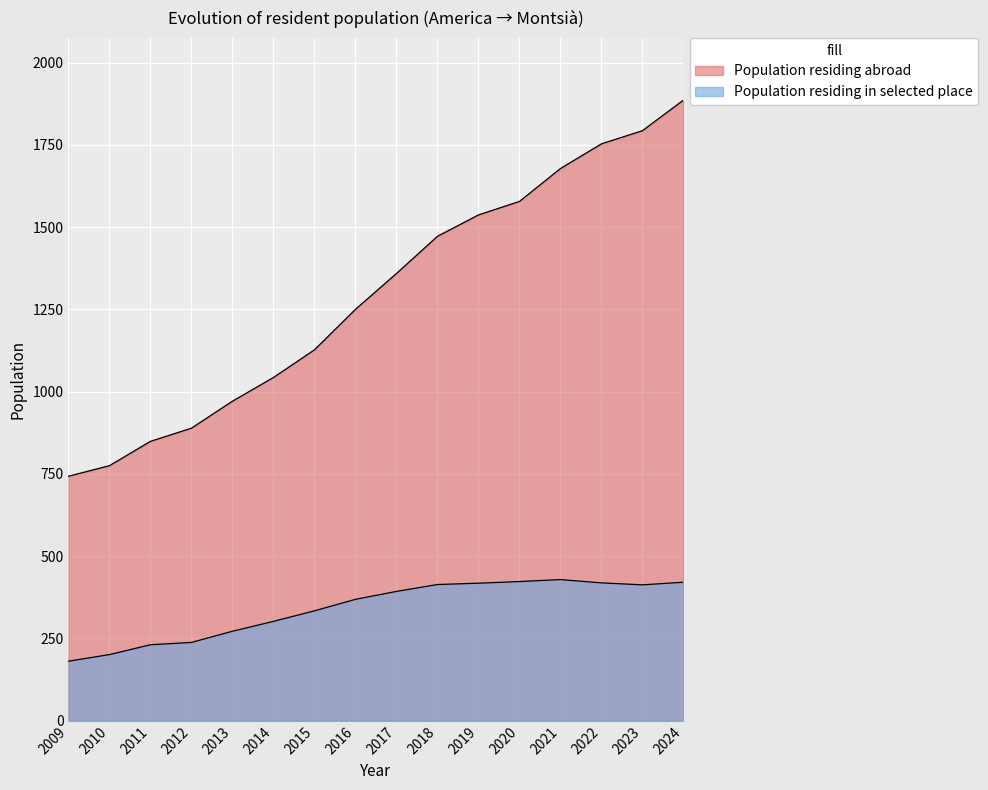

What is the value of the Population residing in selected place point at the 9th from the left?

393